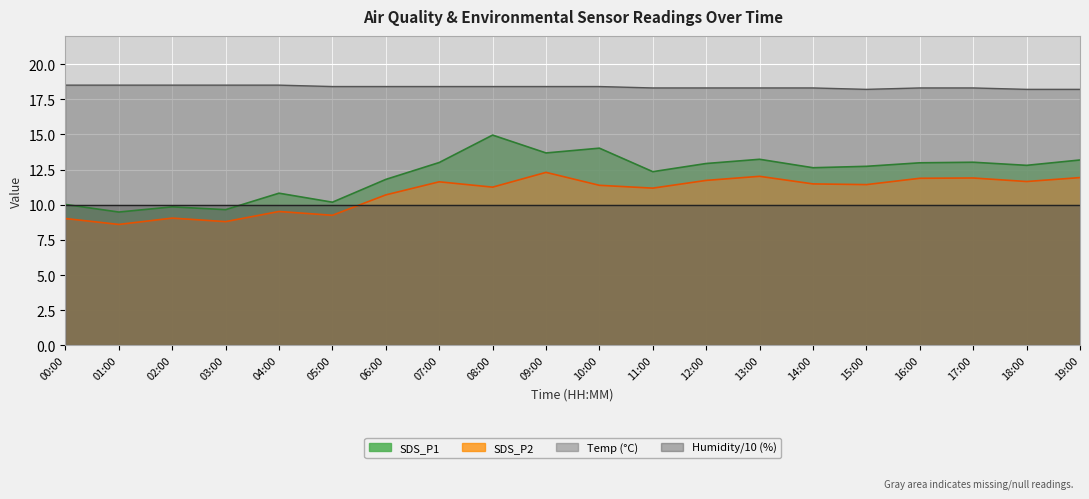

Which label corresponds to the largest value in the chart?

00:00